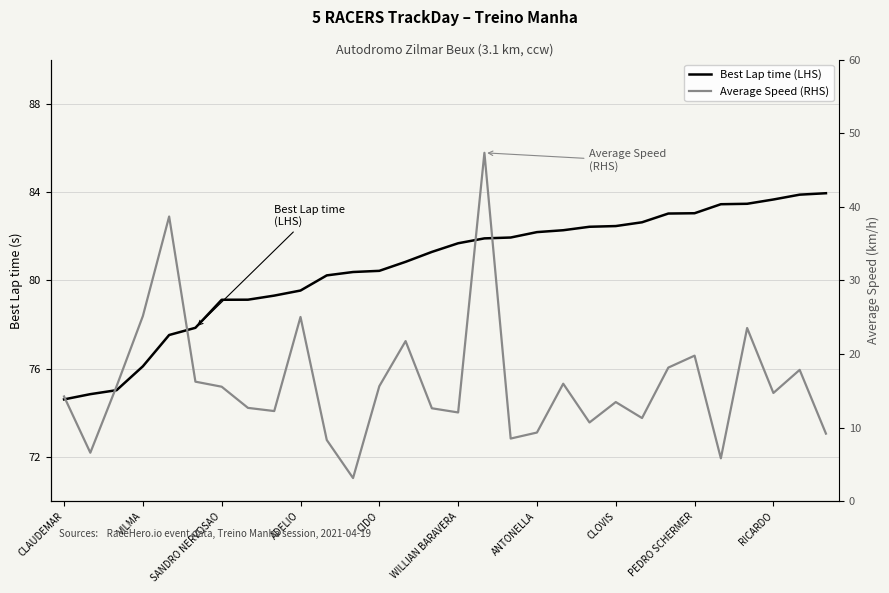

Which series changed the most between PEDRO SCHERMER and 23?

Average Speed (RHS)